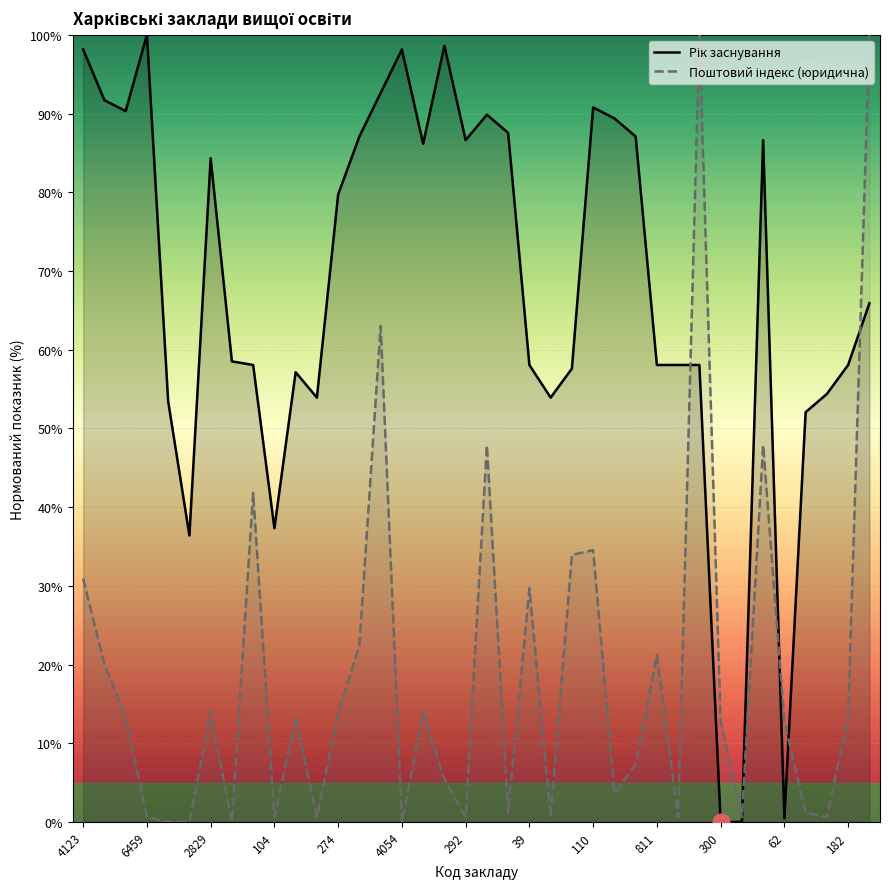

How many distinct data groups are displayed?

2